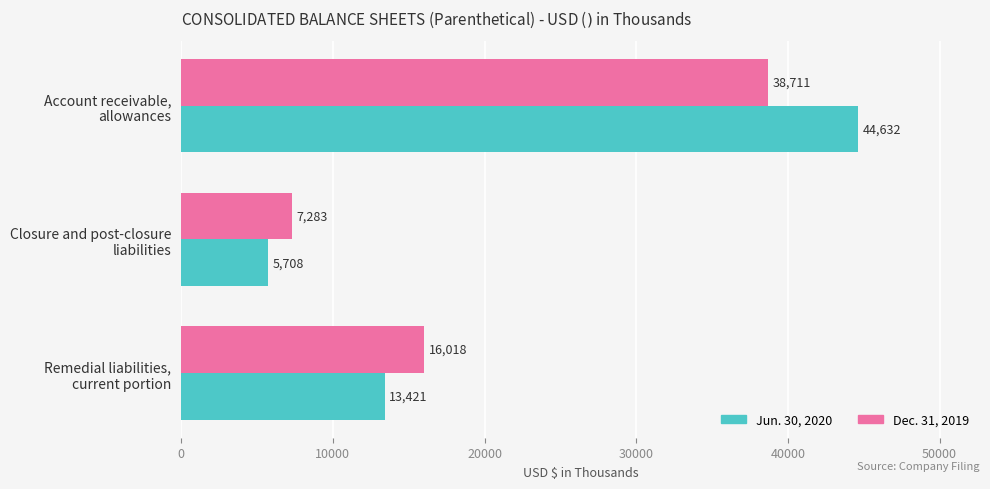

Which series has the widest spread of values?

Jun. 30, 2020